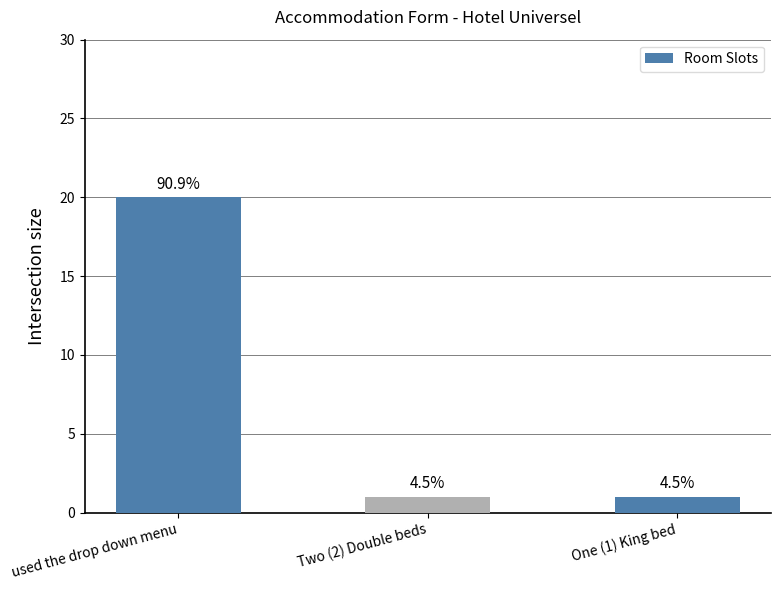

True or false: the data shows 0 at Two (2) Double beds.

False